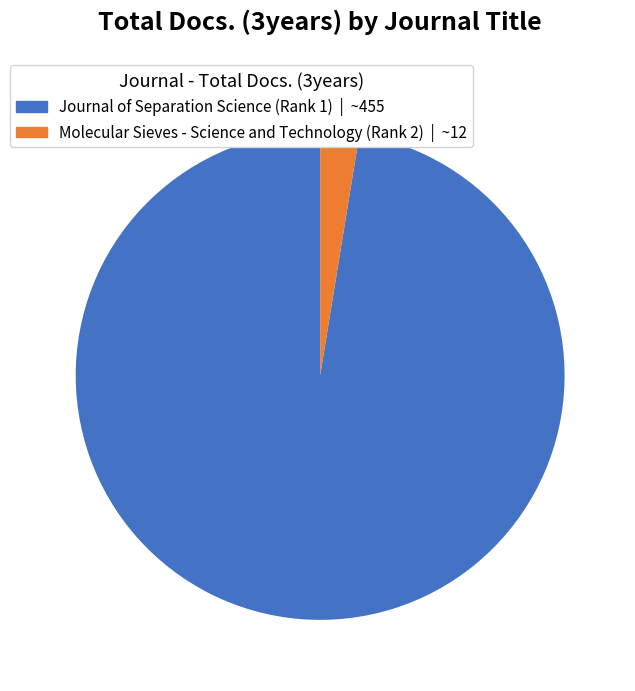

Do Journal of Separation Science (Rank 1) and Molecular Sieves - Science and Technology (Rank 2) together represent more than half of the pie?

Yes